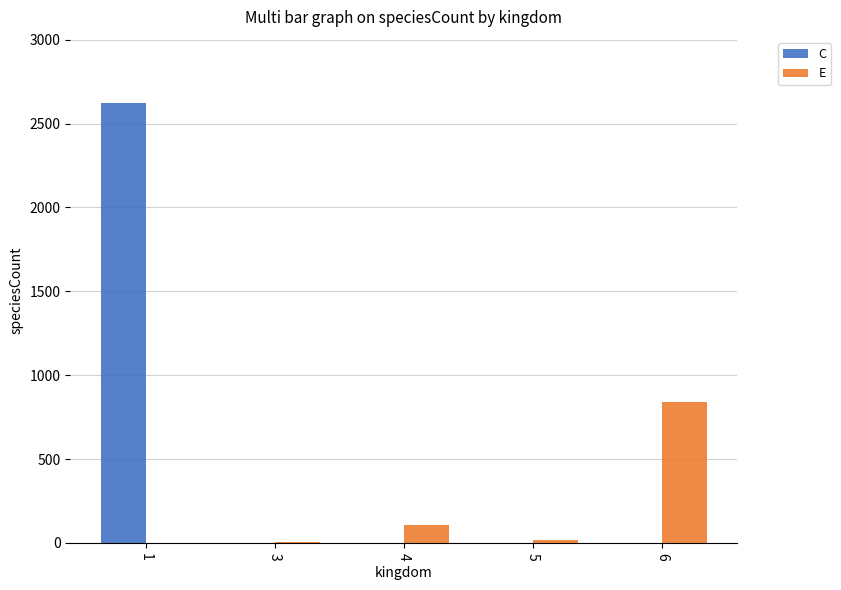

What is the maximum value for E?

838